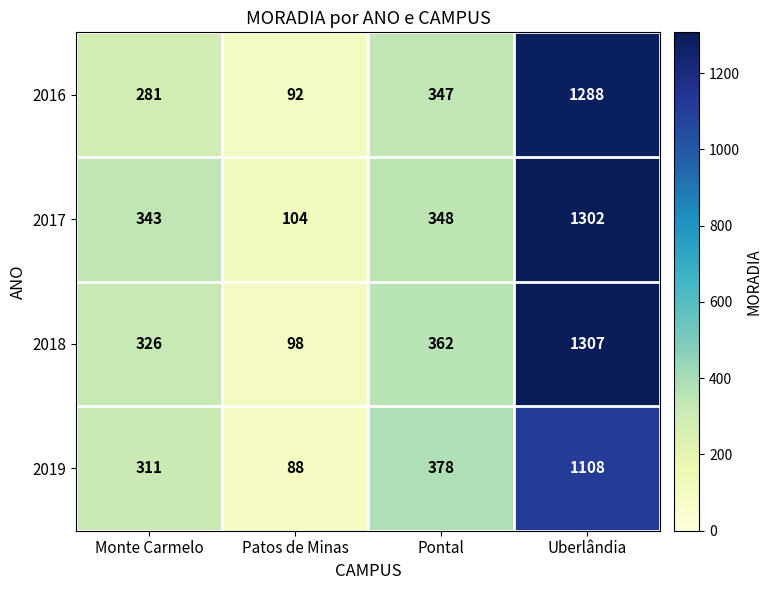

Which category has the highest value across all series?

Uberlândia